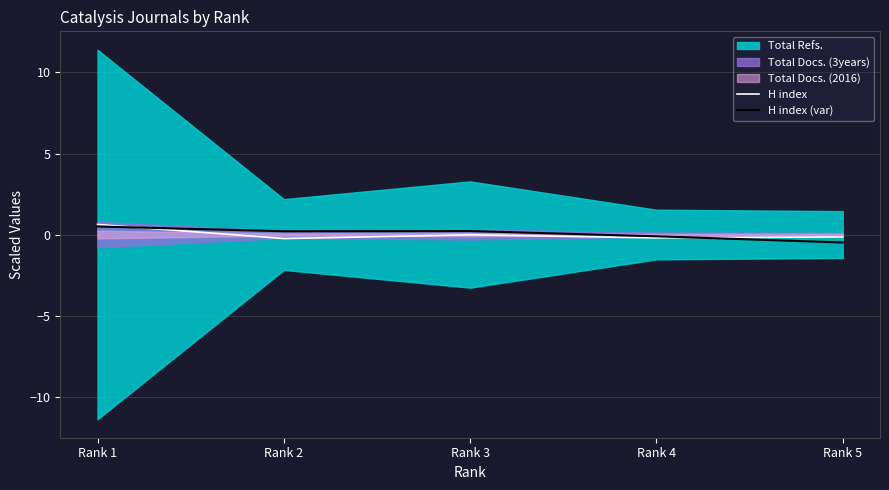

What is the difference between the highest and lowest values at Rank 2?

0.5